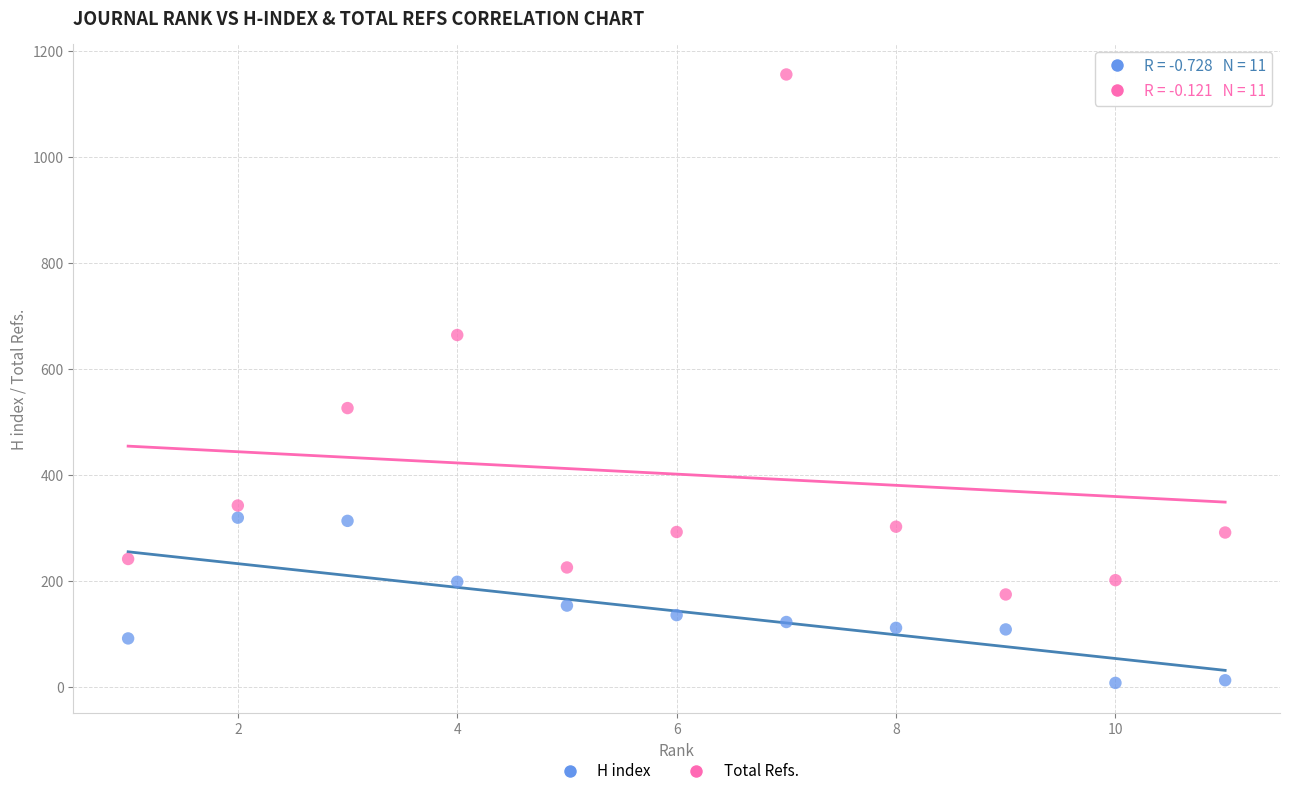

What are all the series names shown in the legend?

H index, Total Refs.